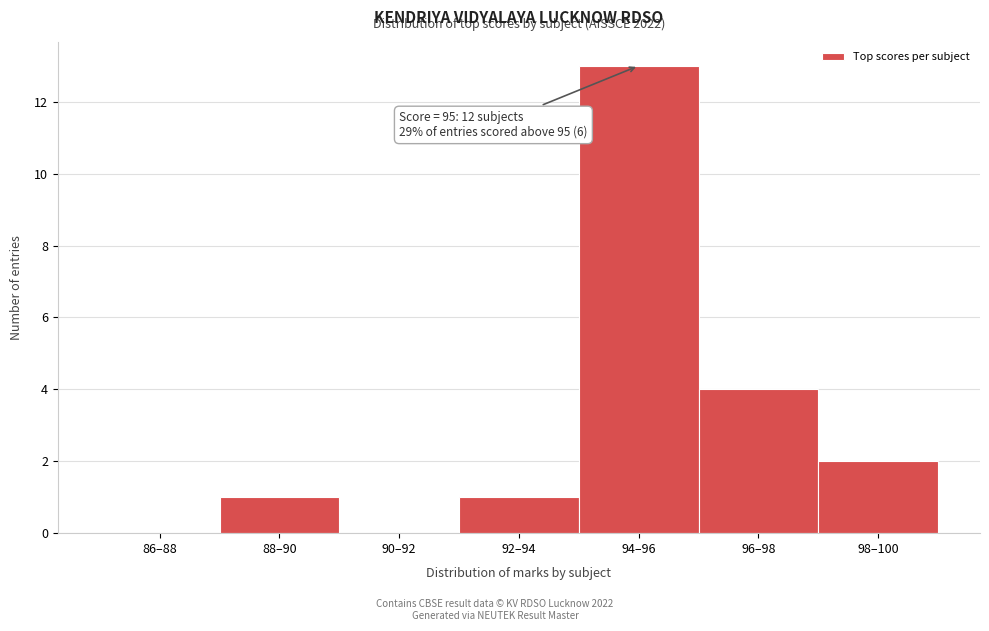

Reading left to right, extract all data points from this chart.

86–88=0	88–90=1	90–92=0	92–94=1	94–96=13	96–98=4	98–100=2